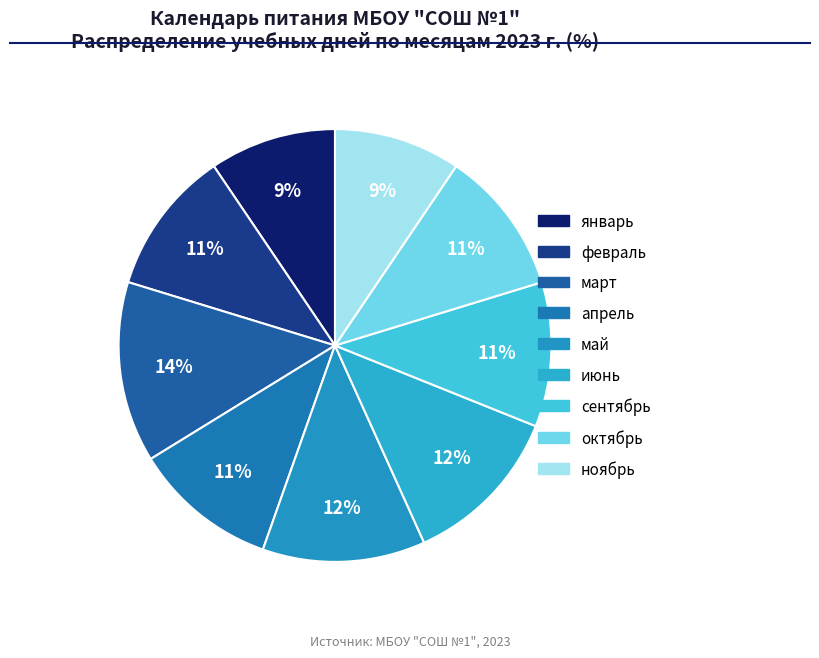

To the nearest percent, what is the combined percentage of ноябрь and февраль?

20%